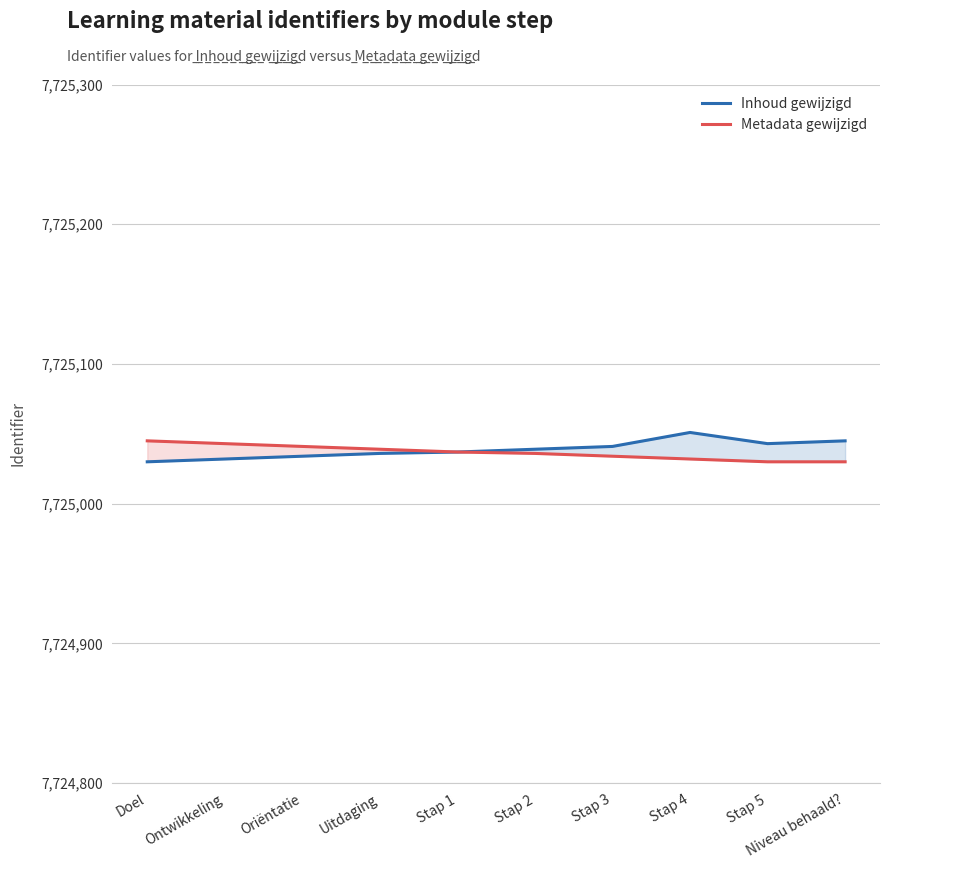

Which series has the largest range (max minus min)?

Inhoud gewijzigd